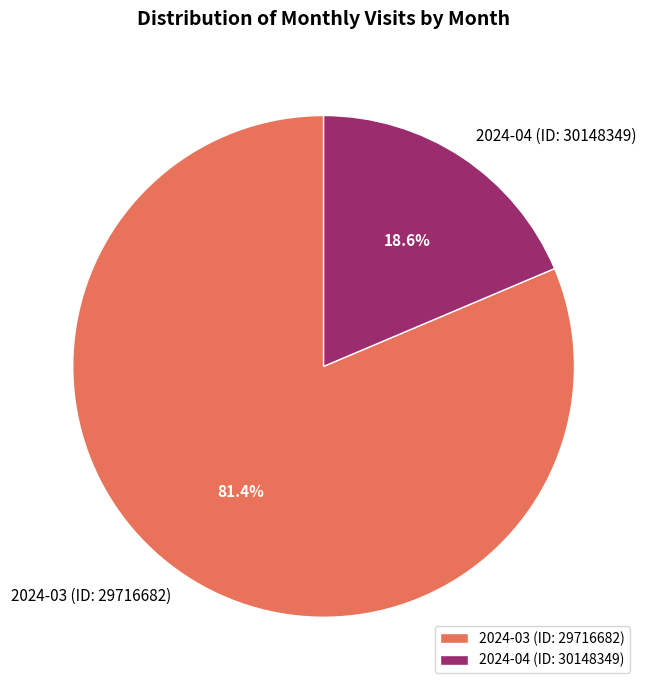

Which has a higher value, 2024-04 (ID: 30148349) or 2024-03 (ID: 29716682)?

2024-03 (ID: 29716682)